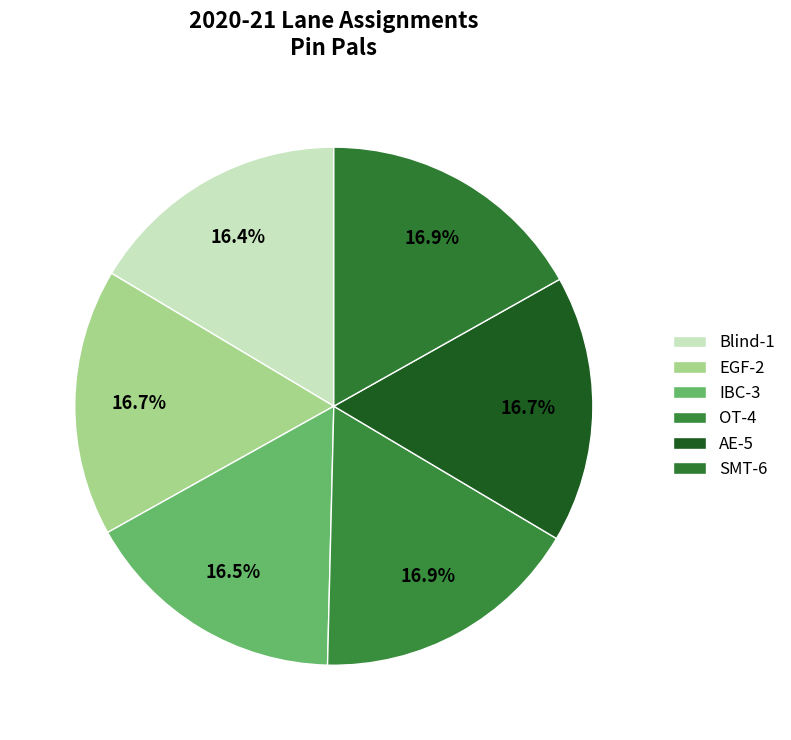

How many slices are in this pie chart?

6